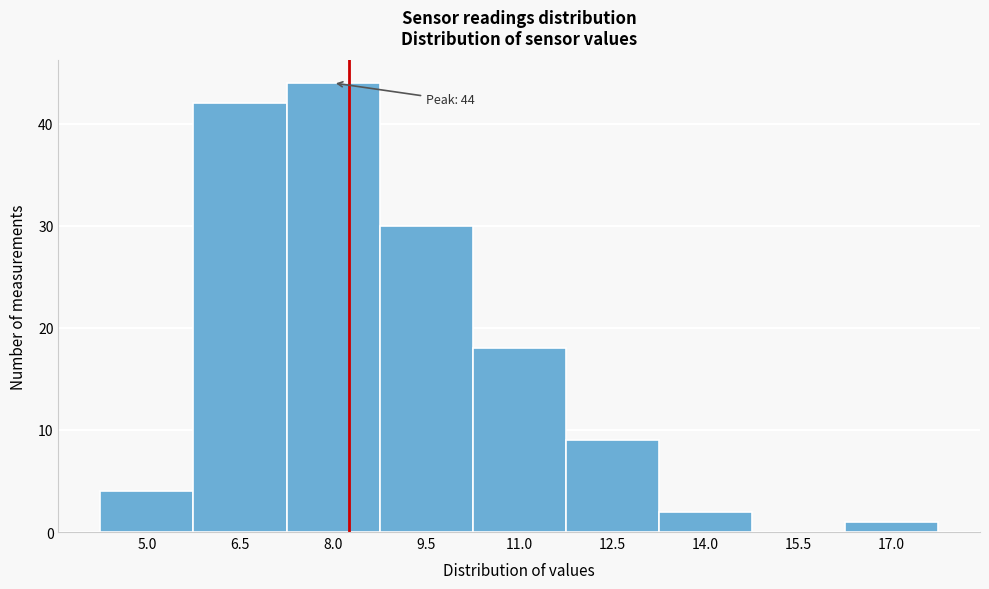

Reading left to right, list all the values displayed in this chart.

5.0=4	6.5=42	8.0=44	9.5=30	11.0=18	12.5=9	14.0=2	15.5=0	17.0=1